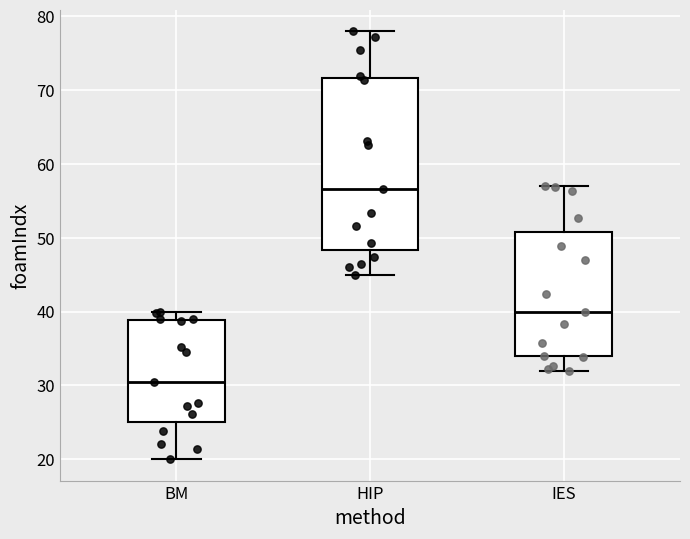

Which box's median line is the highest?

HIP